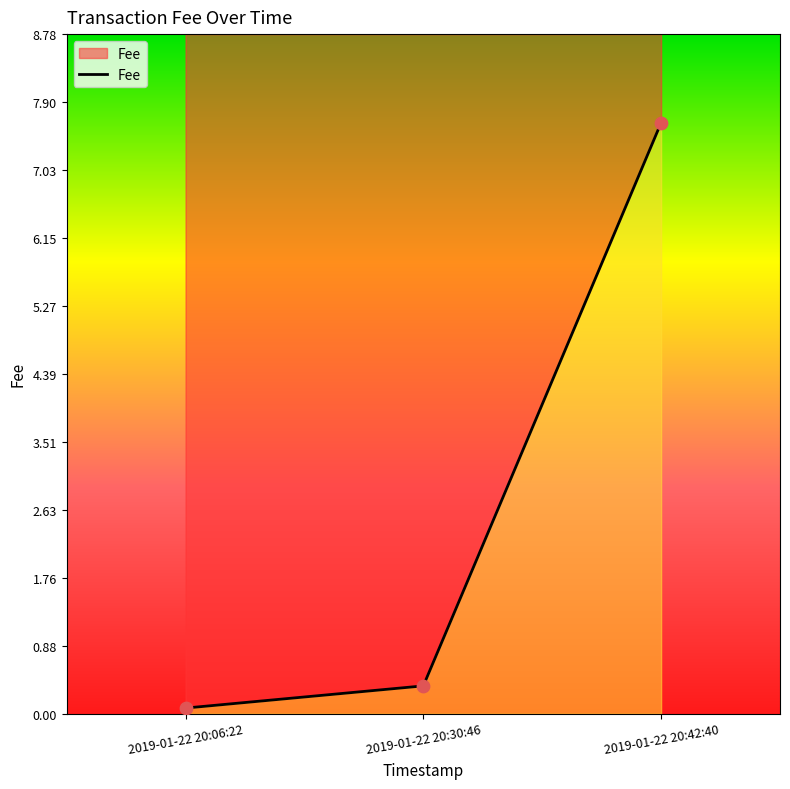

What is the change in value from 2019-01-22 20:30:46 to 2019-01-22 20:42:40?

+7.3